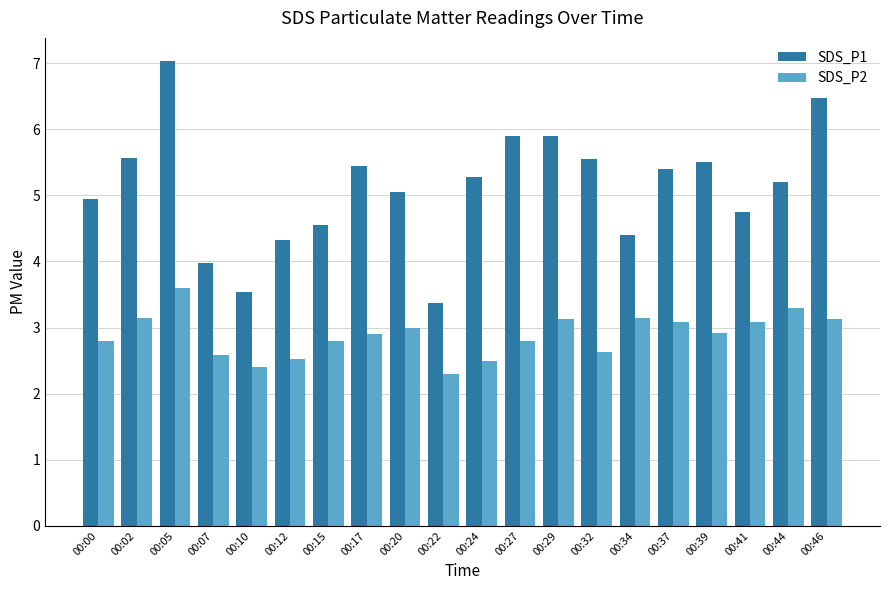

Rank the series by their average value, from highest to lowest.

SDS_P1, SDS_P2